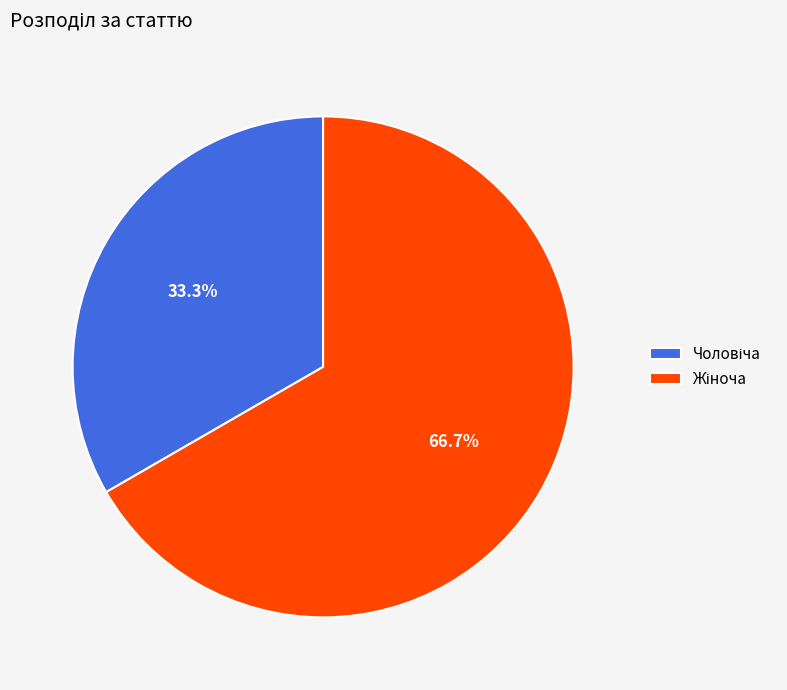

How many segments does this pie chart have?

2